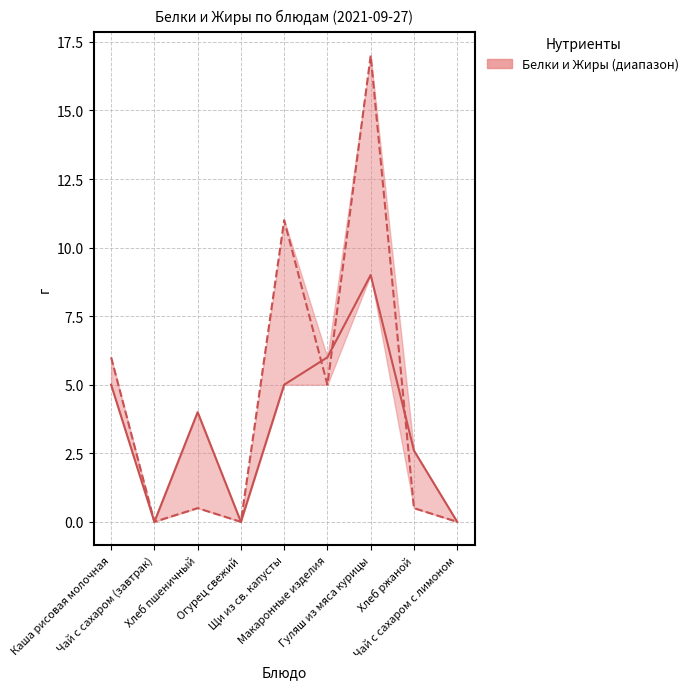

True or false: Жиры has more than 1 points higher than both neighbors.

True